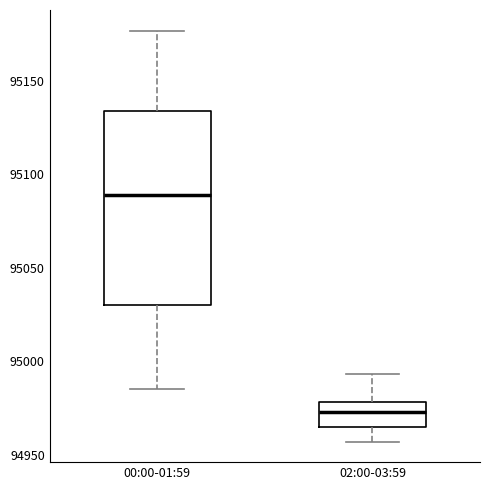

Reading left to right, transcribe this box plot: for each box, give where its median line is, the range the box spans, and where its two whiskers end, as read against the y-axis. The values are not printed on the chart, so give them approximately, as read against the axis.

00:00-01:59: median 95090, box 95030 to 95135, whiskers 94985 to 95175
02:00-03:59: median 94975, box 94965 to 94980, whiskers 94955 to 94995